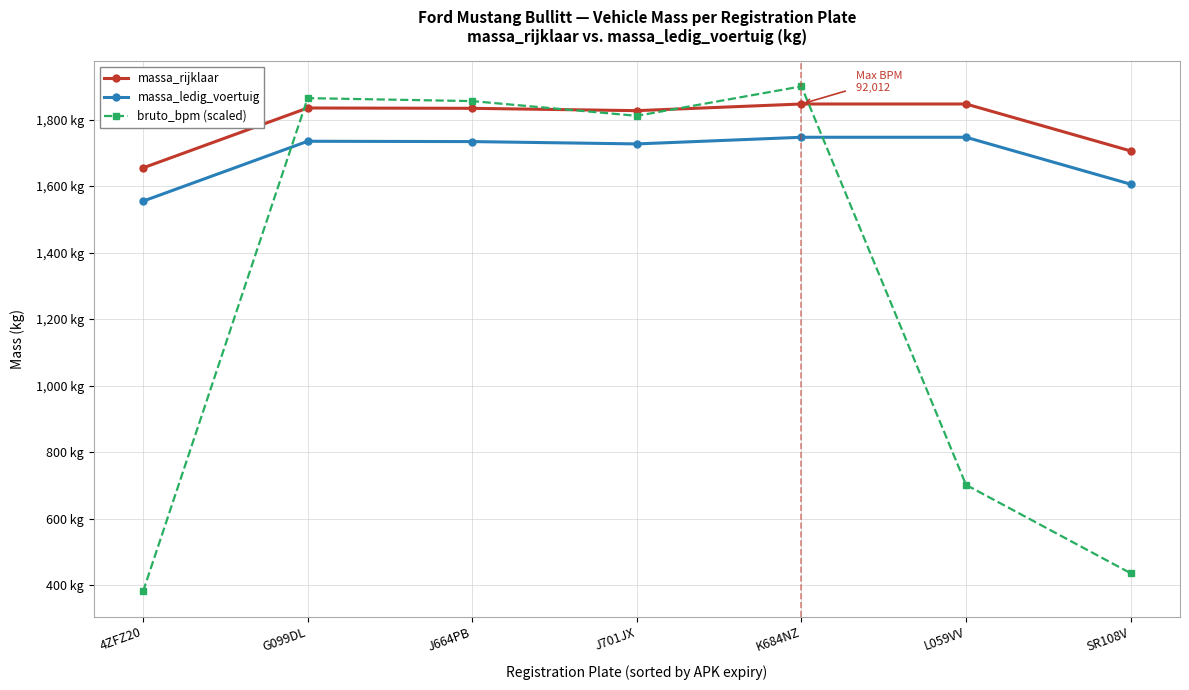

Reading right to left, what are all the values shown in this chart?

massa_rijklaar: 1706.0	1847.0	1847.0	1827.0	1834.0	1835.0	1655.0
massa_ledig_voertuig: 1606.0	1747.0	1747.0	1727.0	1734.0	1735.0	1555.0
bruto_bpm (scaled): 436.6	702.1	1900.0	1811.4	1855.7	1864.6	382.1